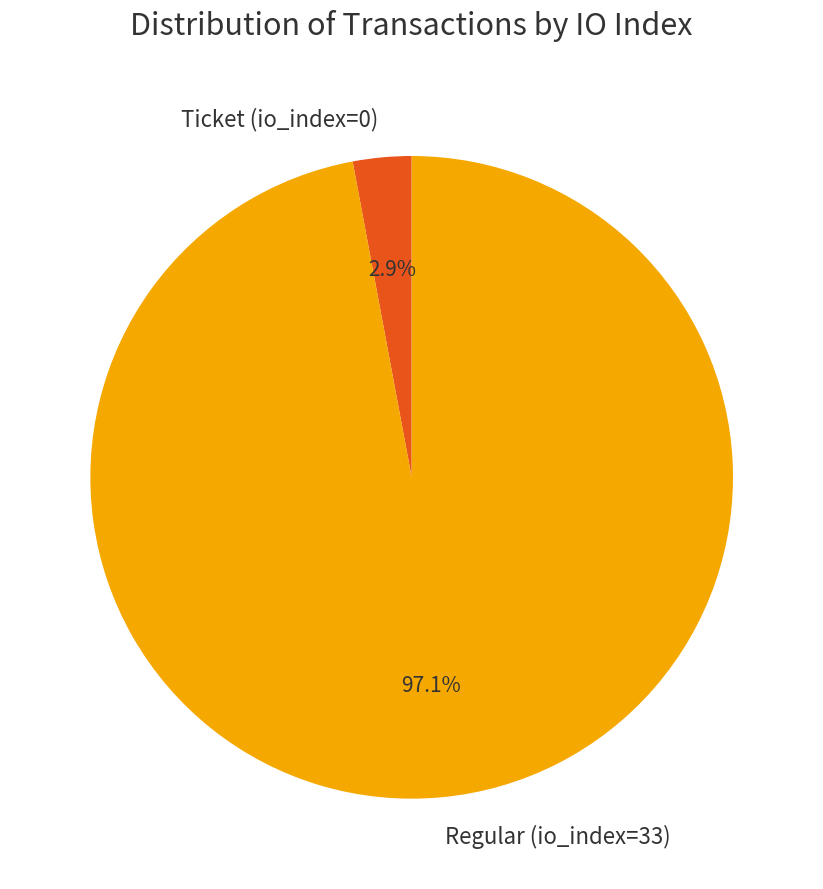

To the nearest percent, what is the difference between the largest and smallest slice percentages?

94%